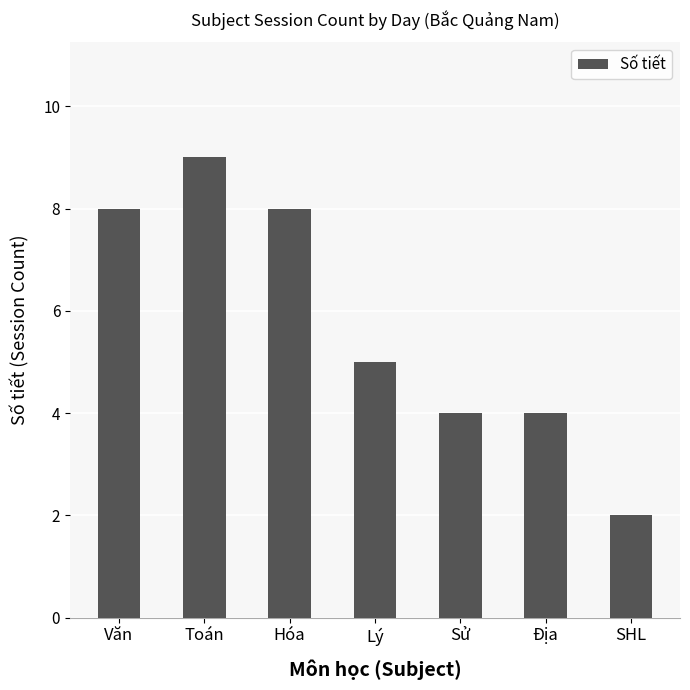

The value at Địa is 4. True or false?

True